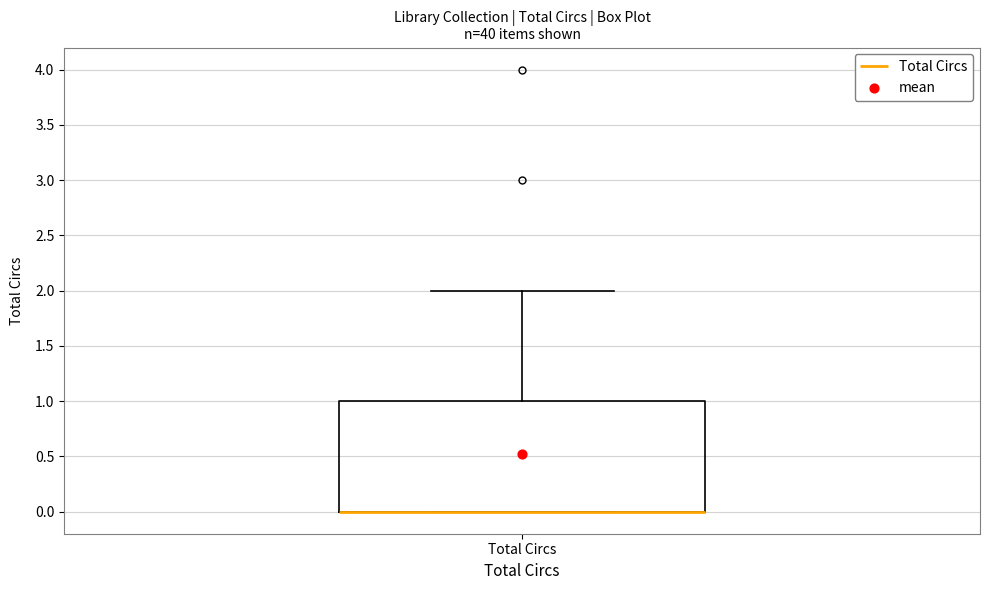

Read this box plot against the y-axis: the position of the median line, the range covered by the box, and the ends of both whiskers. The values are not printed on the chart, so give them approximately, as read against the axis.

median 0 (drawn on the box's lower edge), box 0 to 1, whiskers 0 to 2